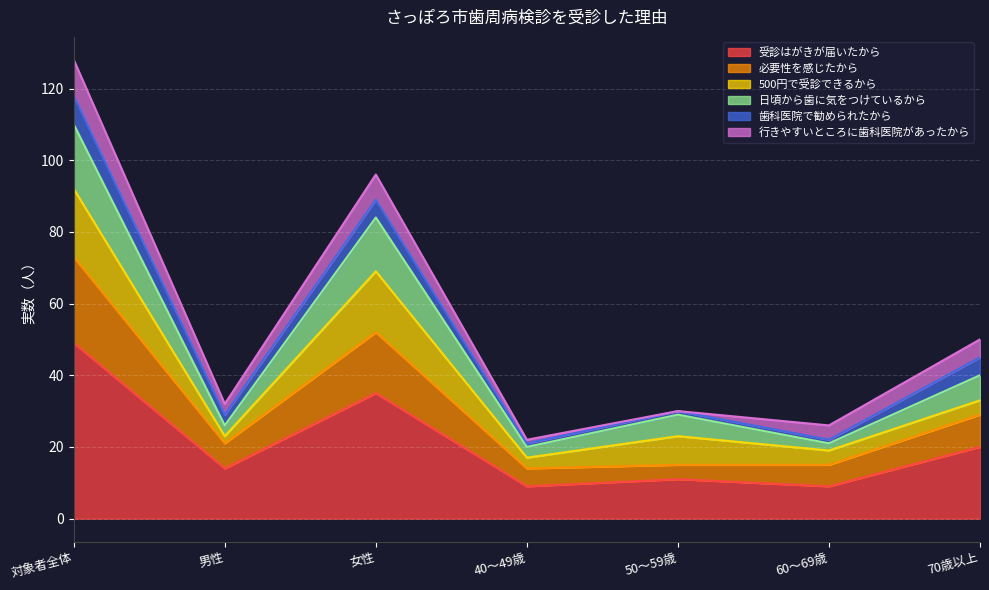

True or false: 受診はがきが届いたから has a value of 21 at 男性.

False